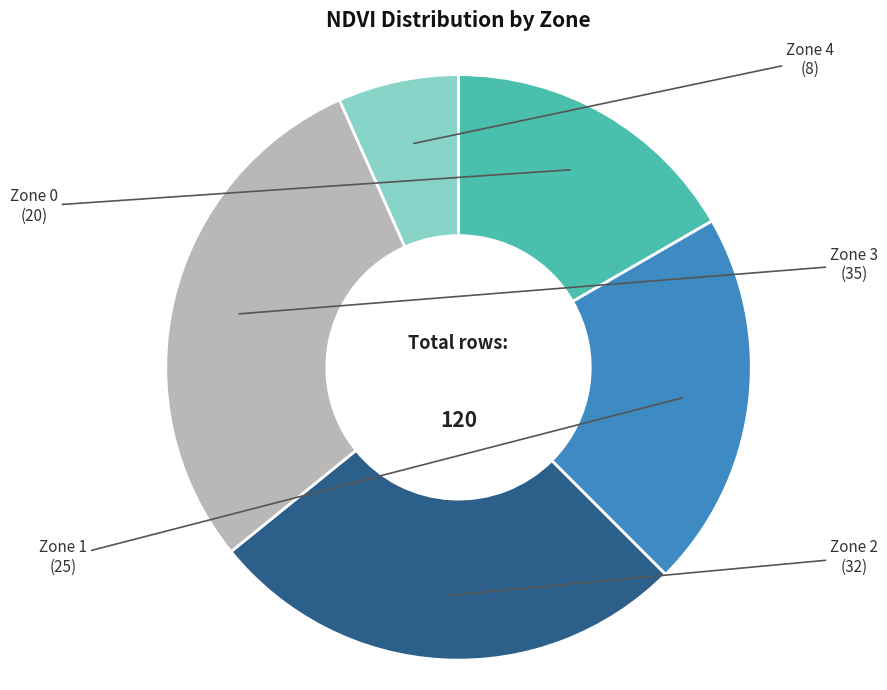

Which category has the smallest portion of the pie?

Zone 4